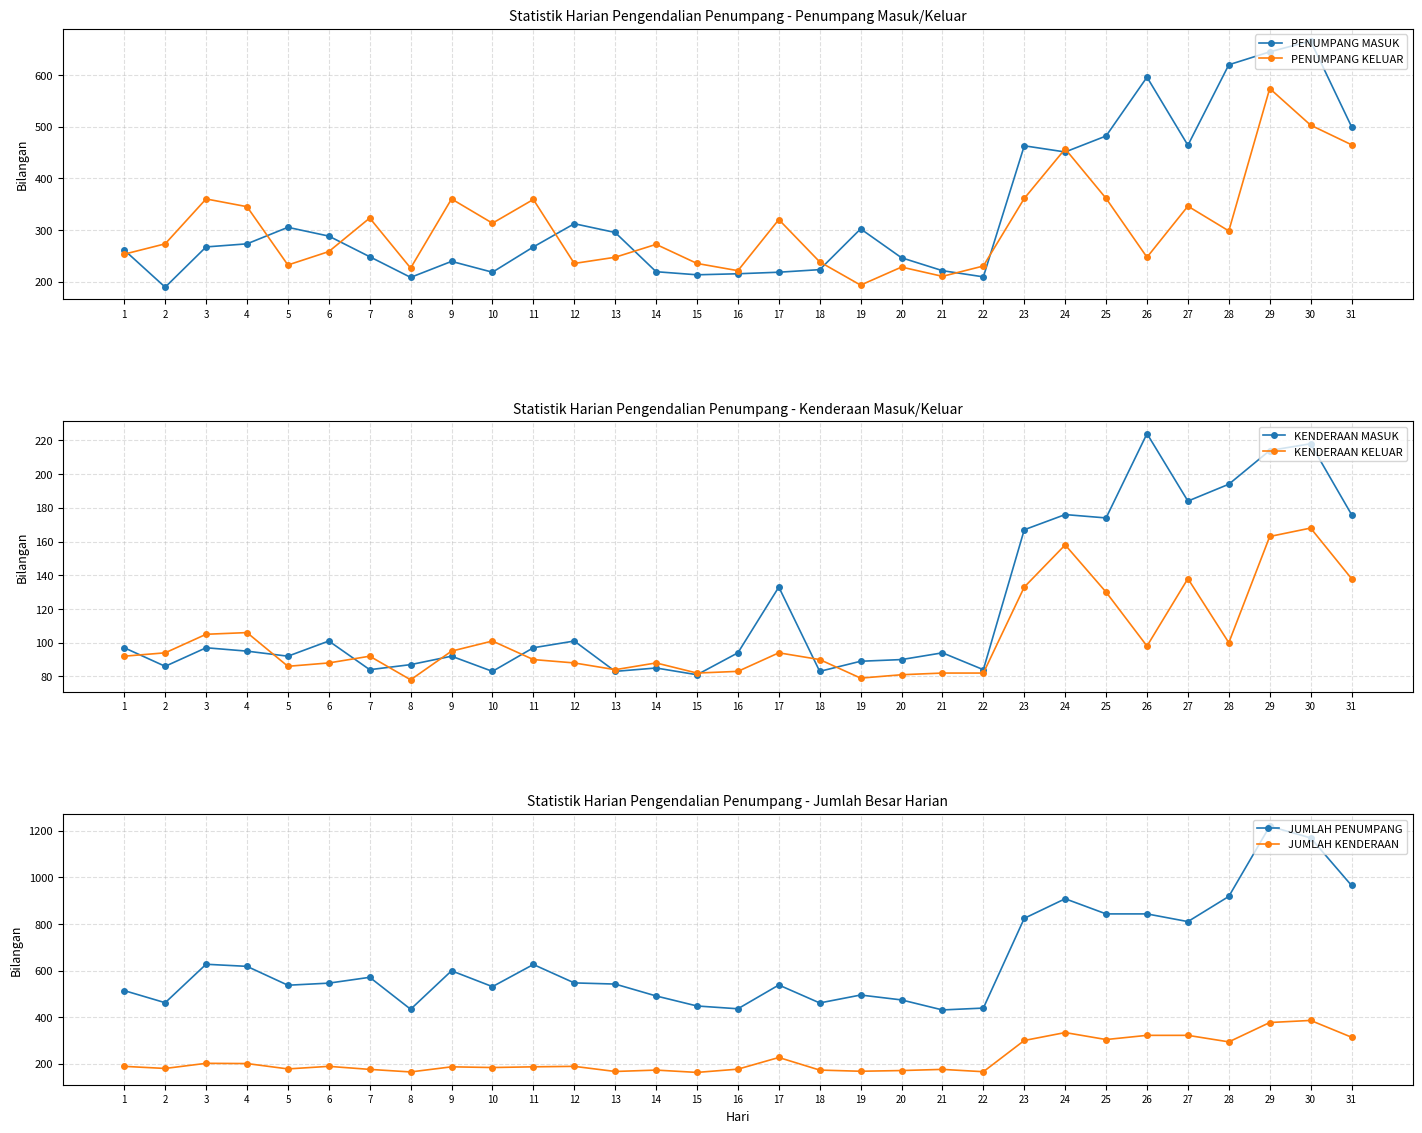

What is the value of the KENDERAAN KELUAR point at the 16th from the left?

83